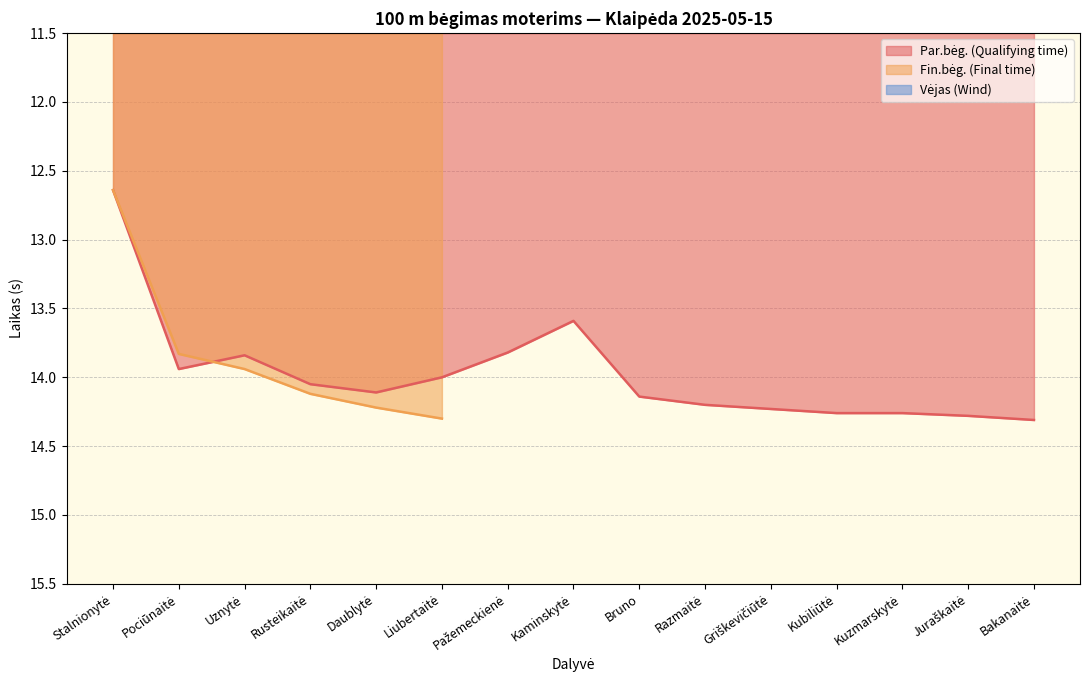

What is the average value of the Par.bėg. (Qualifying time) series?

14.0